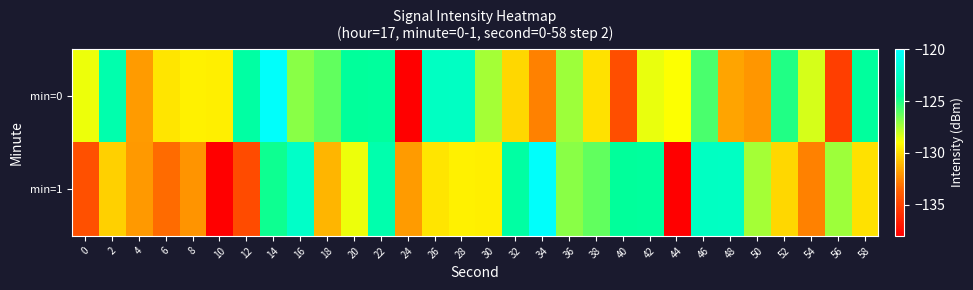

Rank the series at 34 from highest to lowest value.

min=1, min=0